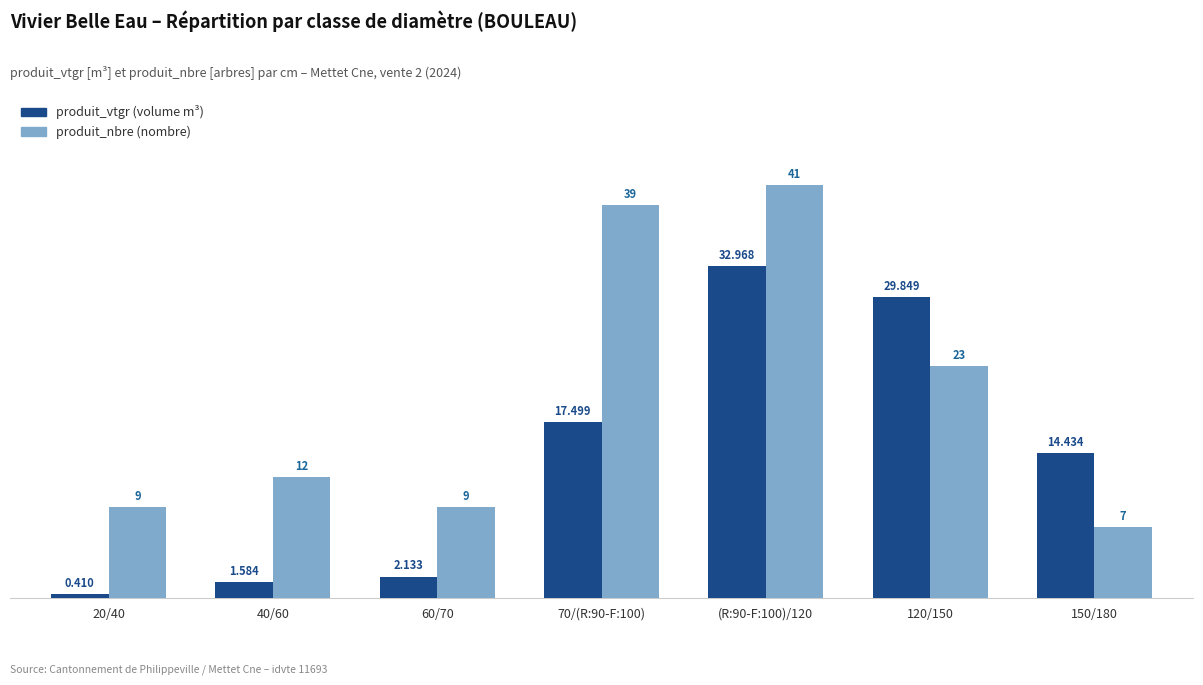

How many groups of bars are there?

7